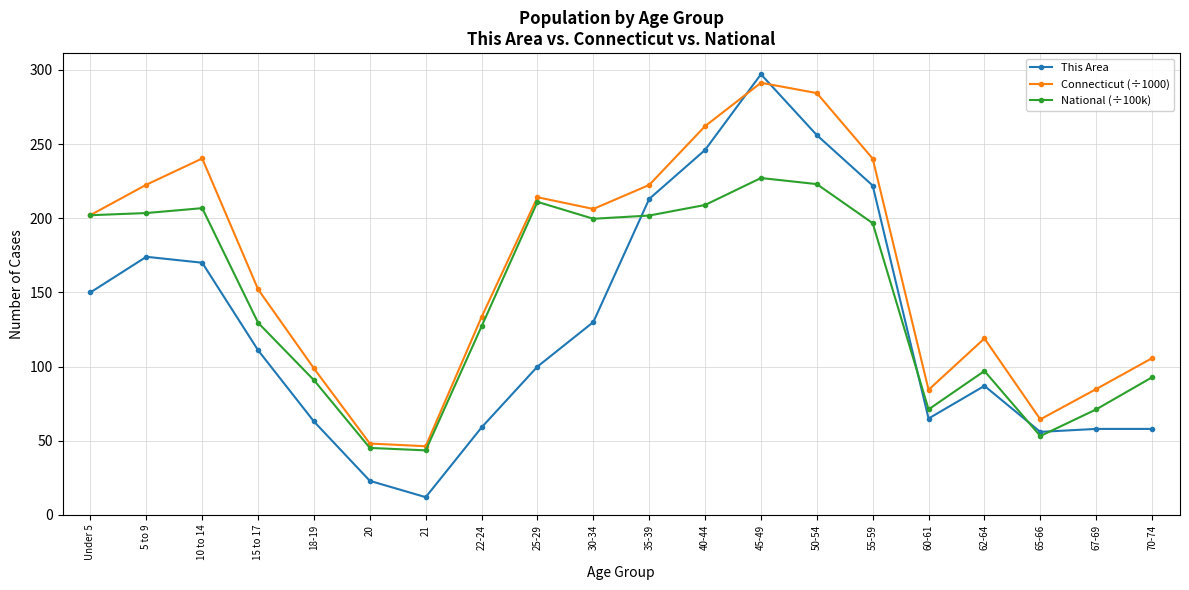

Is it true that National (÷100k) equals 90.9 at 18-19?

True